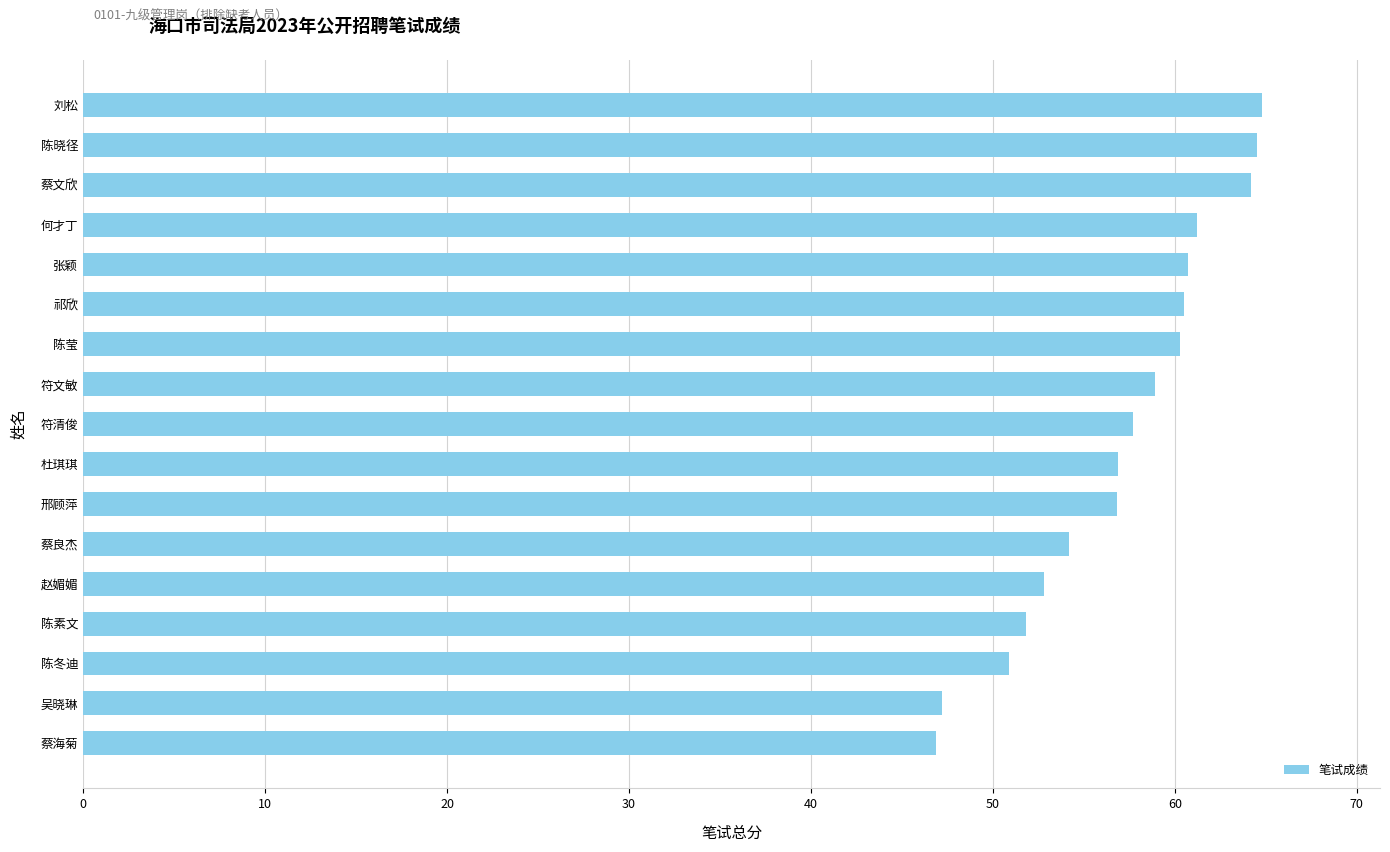

What is the difference between the second highest and minimum values?

17.6